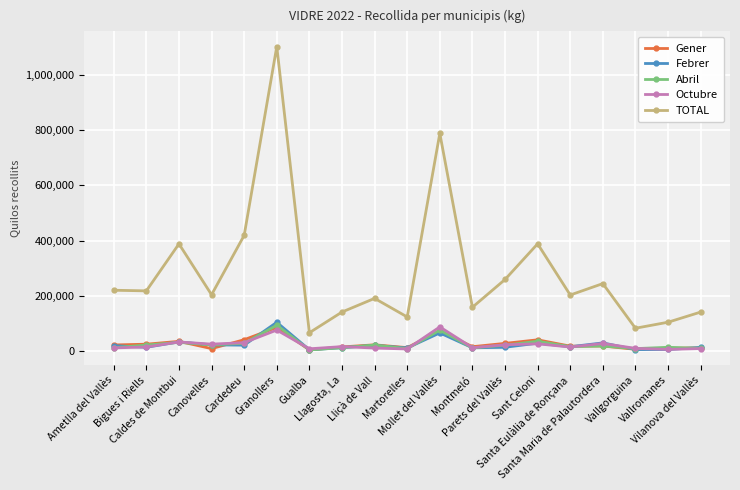

What is the difference between the maximum and minimum values in the Febrer series?

99682.9